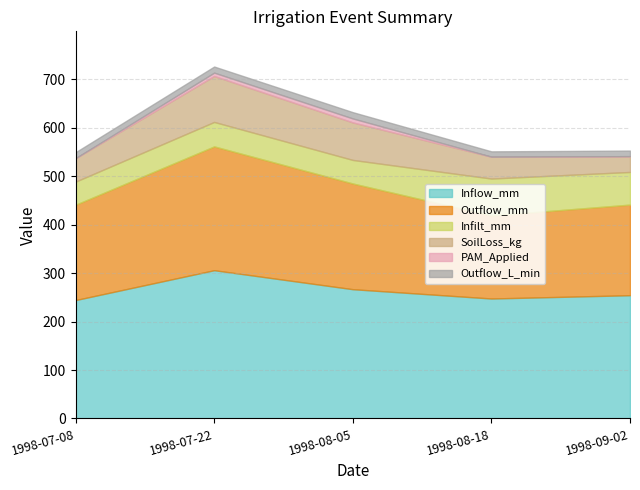

The Outflow_L_min series shows 13.0 at 1998-08-05. True or false?

True